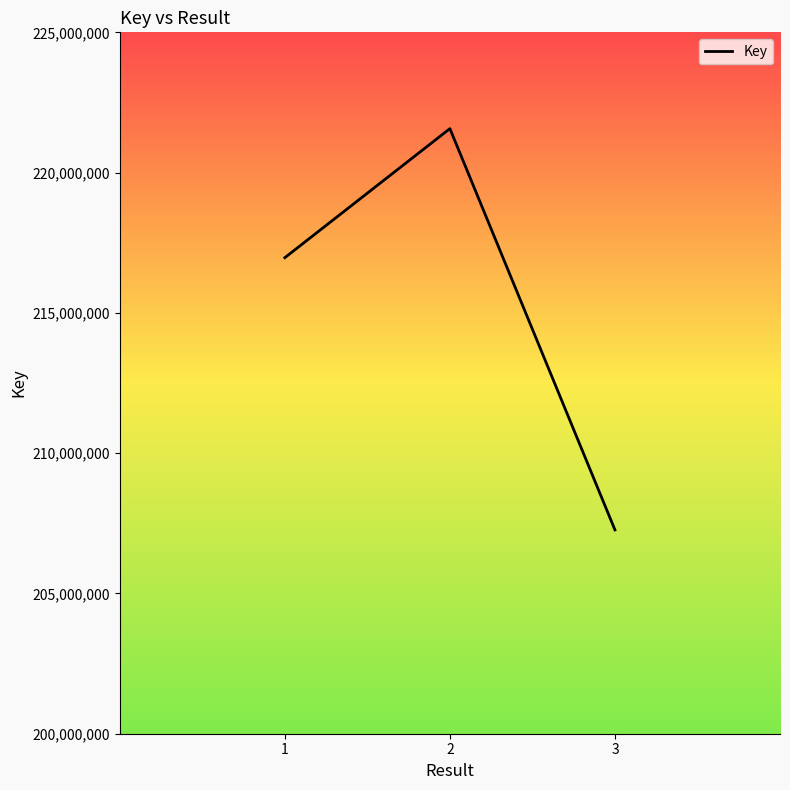

The value at 1 is 334159550. True or false?

False